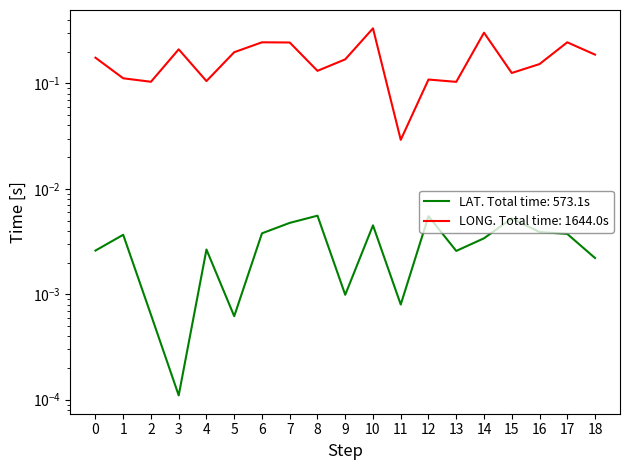

How many series are shown in this chart?

2